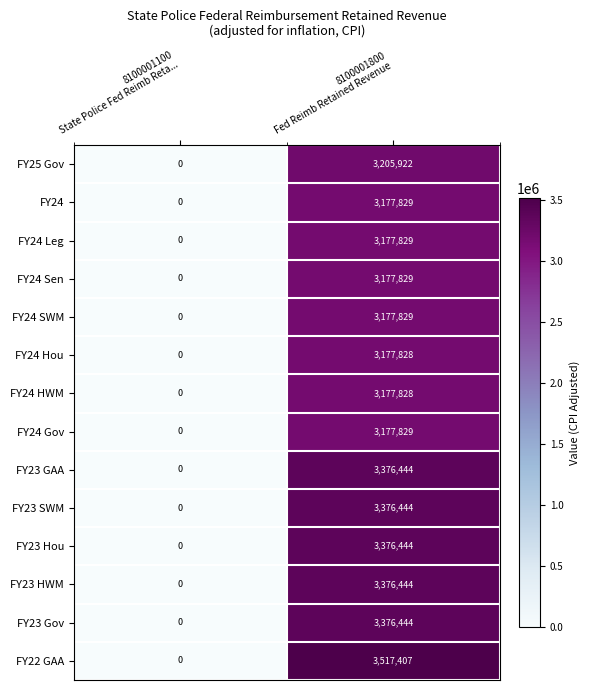

Which category has the highest value across all series?

8100001800
Fed Reimb Retained Revenue